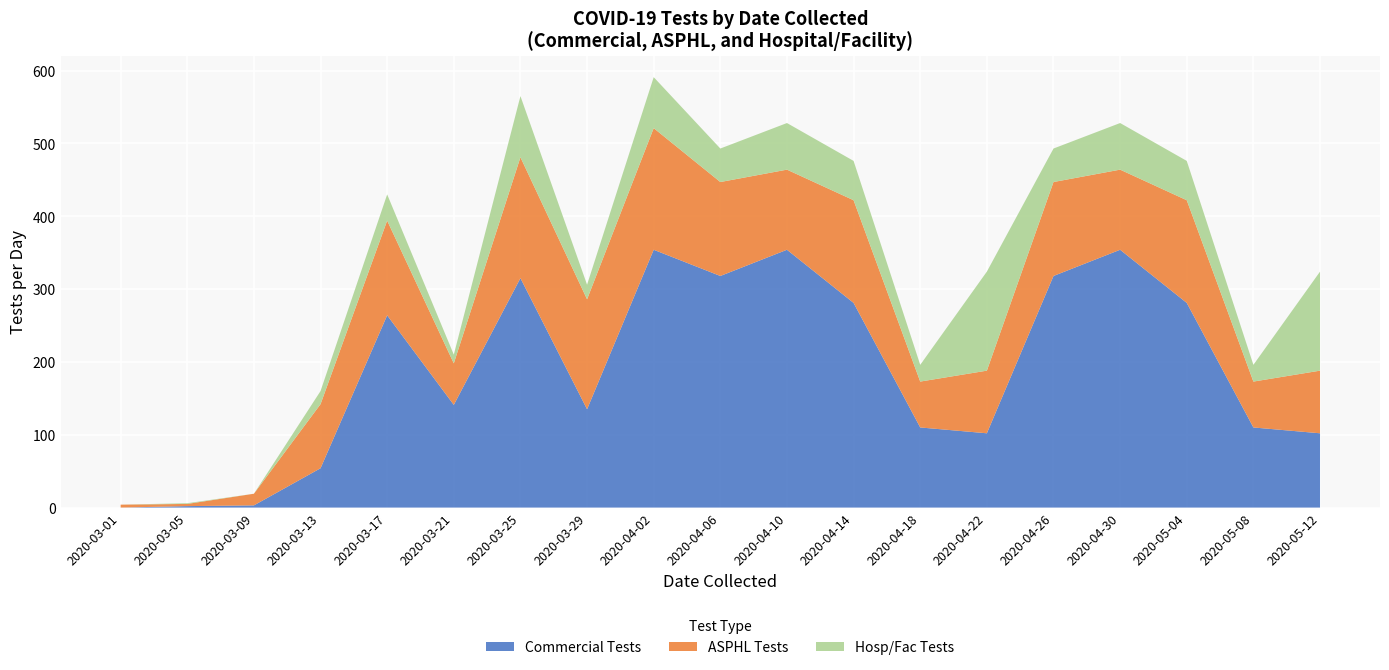

Reading left to right, extract all data points from this chart.

Commercial Tests: 0	2	3	54	264	141	315	135	354	318	354	281	110	102	318	354	281	110	102
ASPHL Tests: 4	3	16	88	130	57	166	151	167	129	110	141	63	86	129	110	141	63	86
Hosp/Fac Tests: 0	1	0	18	36	12	84	20	70	46	64	54	23	136	46	64	54	23	136